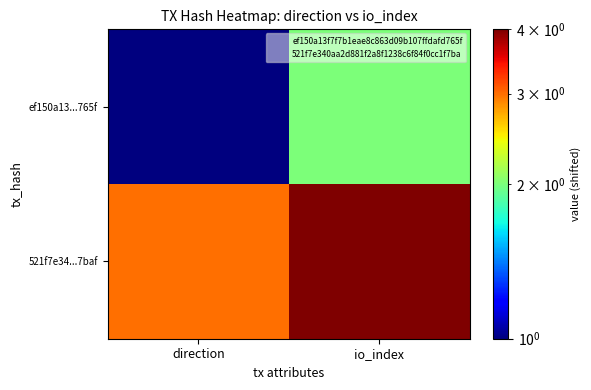

Between direction and io_index, which series saw the biggest shift?

ef150a13...765f